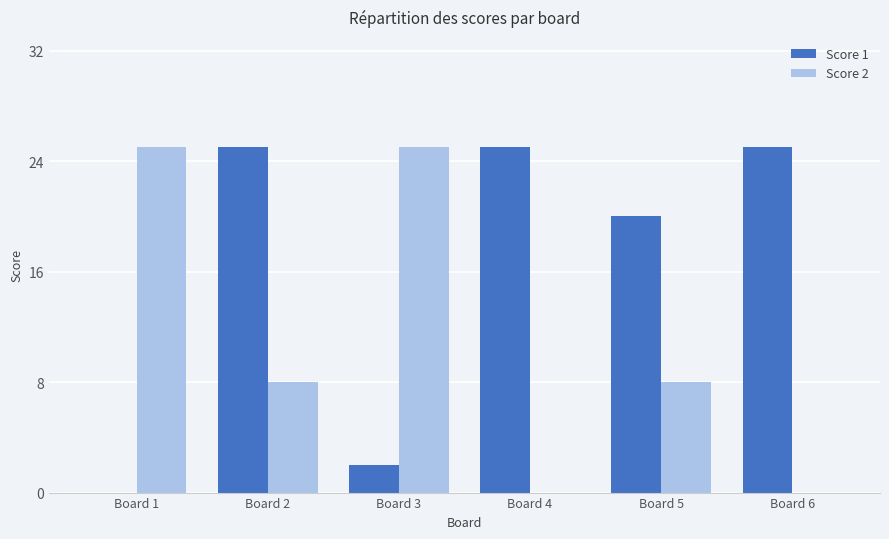

True or false: Score 2 has a value of 8 at Board 5.

True